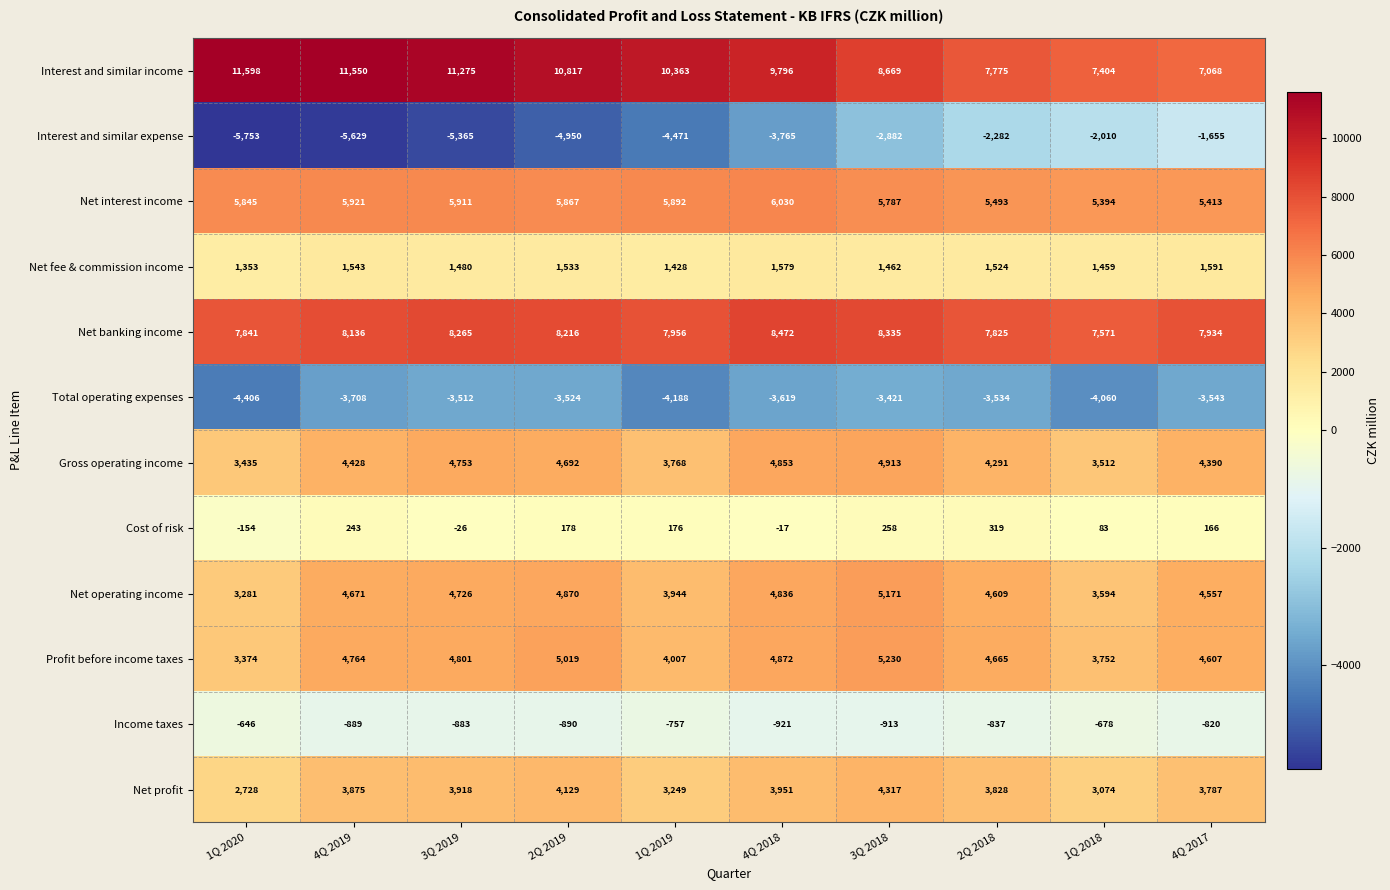

List the series in order of their peak value, lowest first.

Total operating expenses, Interest and similar expense, Income taxes, Cost of risk, Net fee & commission income, Net profit, Gross operating income, Net operating income, Profit before income taxes, Net interest income, Net banking income, Interest and similar income